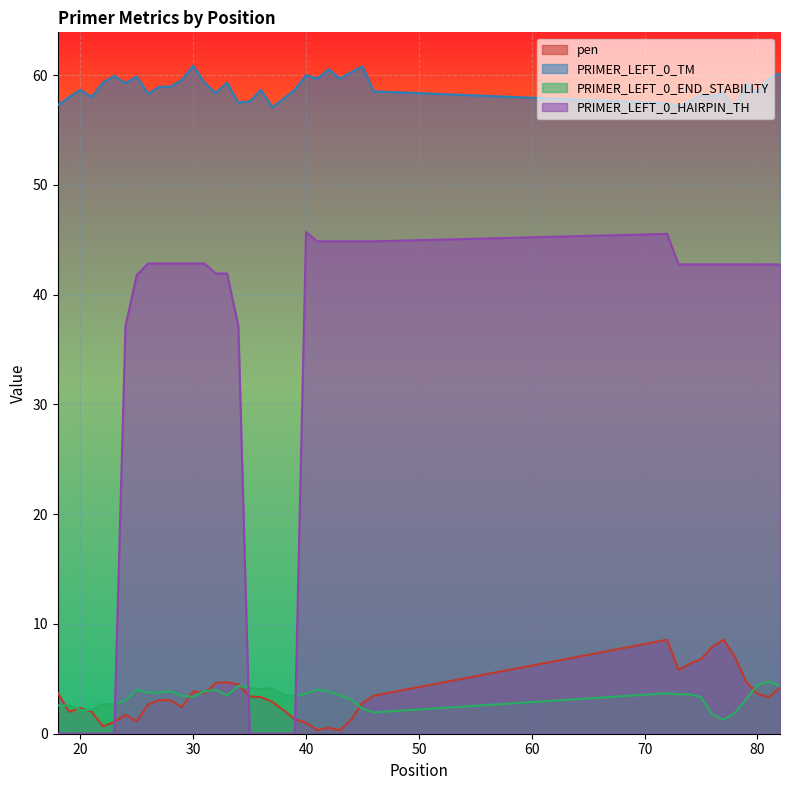

Which series has the widest spread of values?

PRIMER_LEFT_0_HAIRPIN_TH